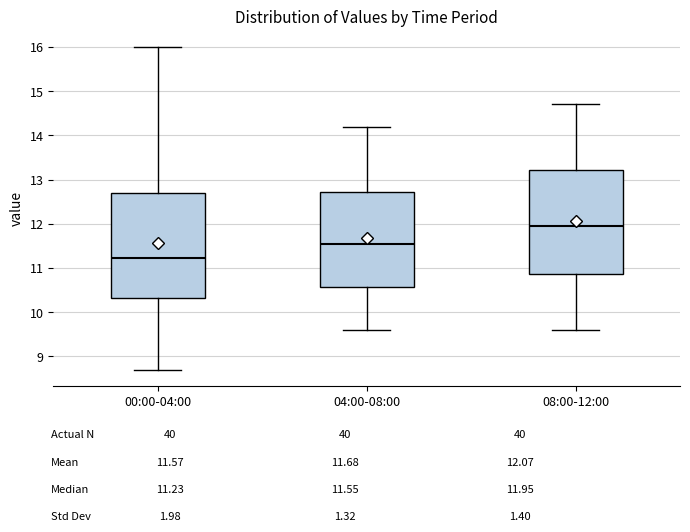

Where is the upper edge of the box for 00:00-04:00 on the y-axis? The values are not printed on the chart, so give them approximately, as read against the axis.

12.7